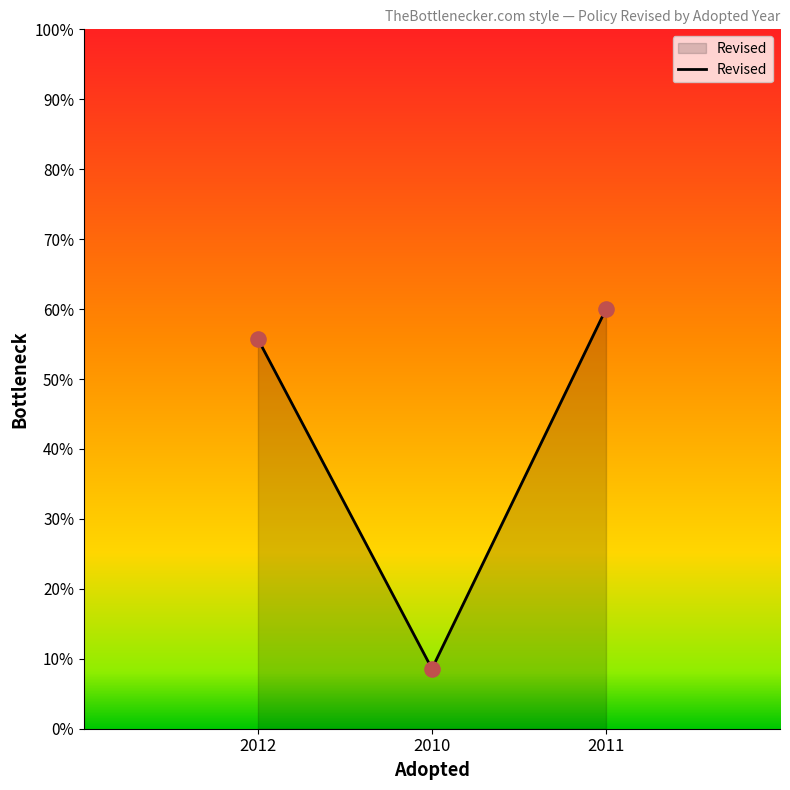

Between 2011 and 2010, which is larger?

2011